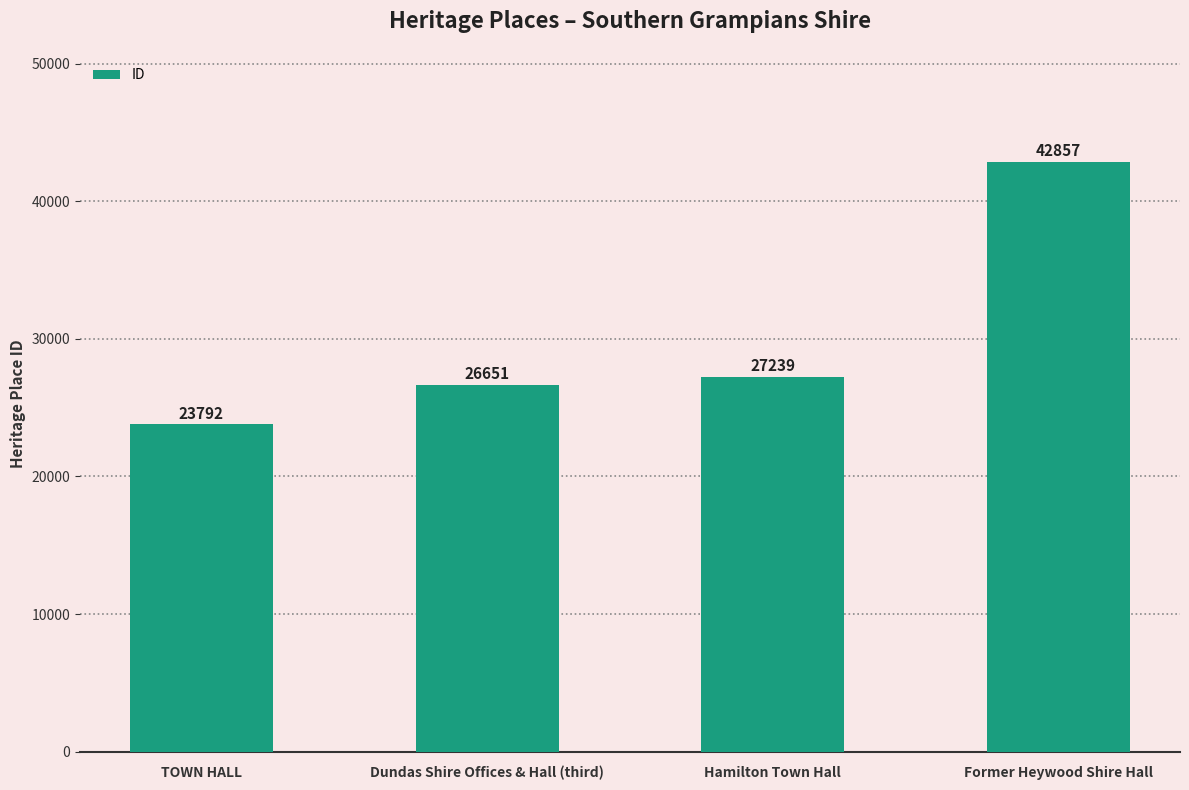

True or false: the data shows 23792 at TOWN HALL.

True